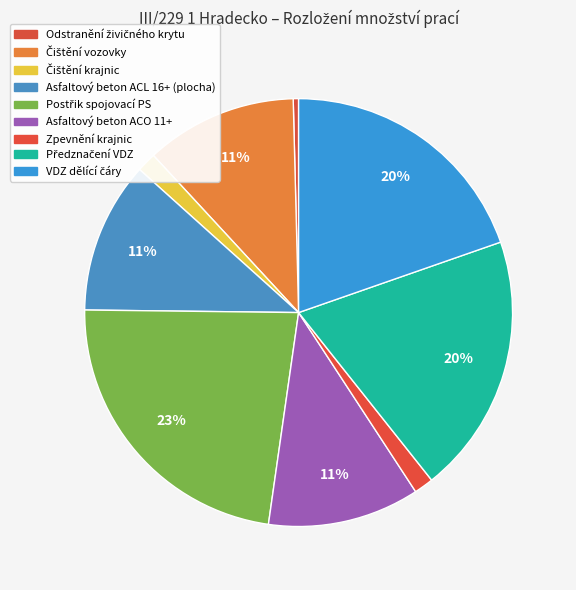

The Odstranění živičného krytu slice represents 1% of the pie. True or false?

False